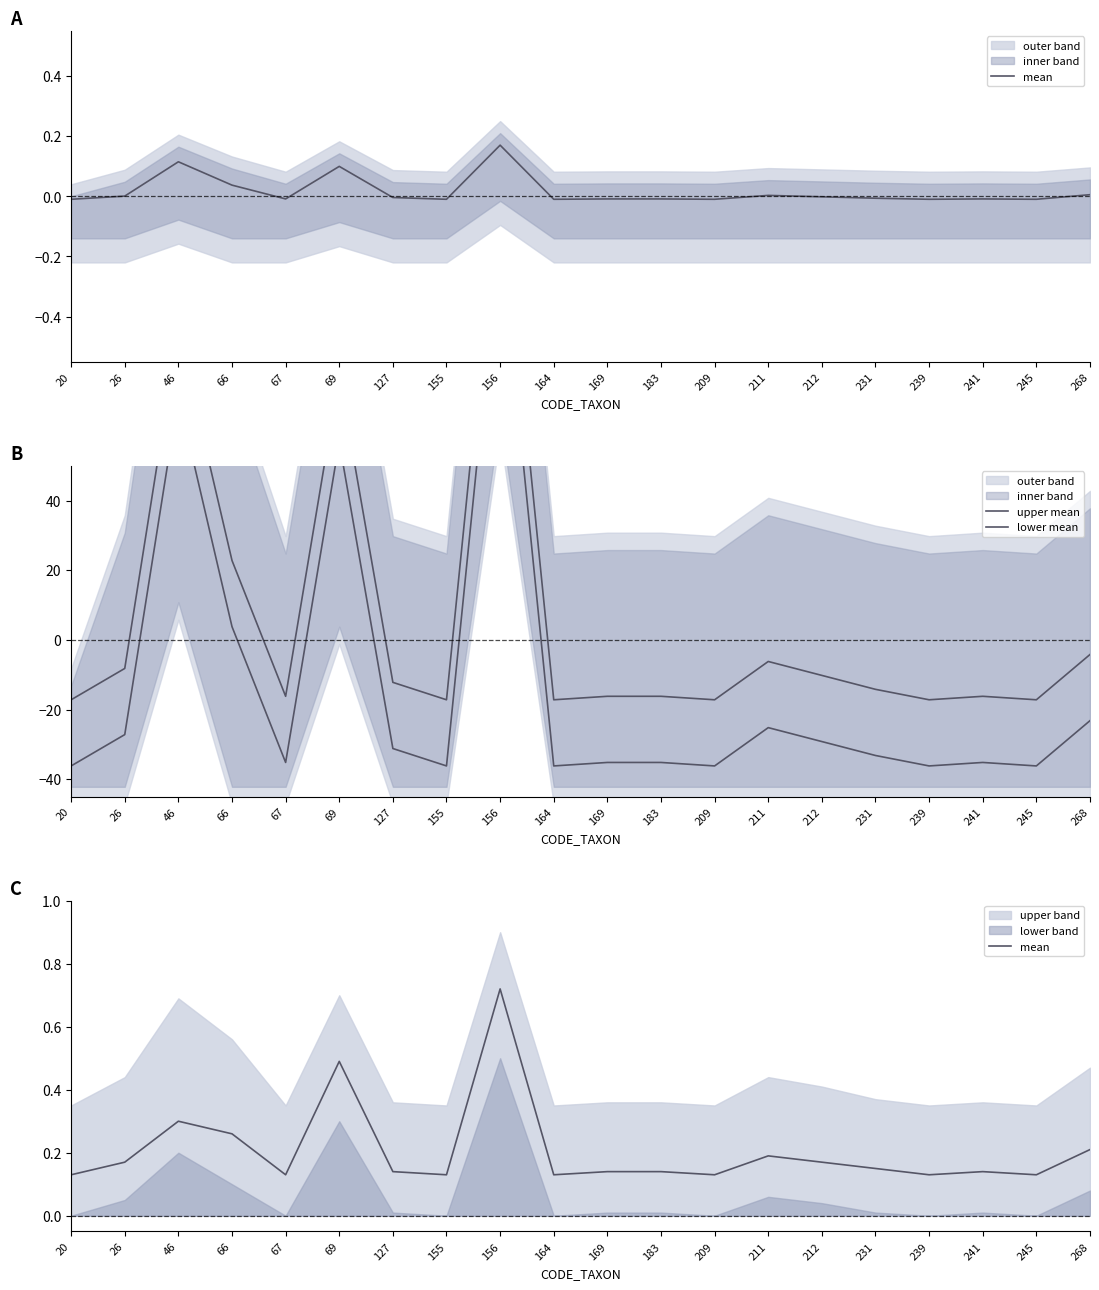

Which series has the widest spread of values?

upper mean